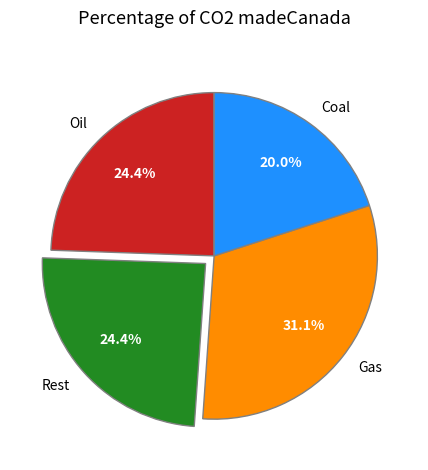

How many segments does this pie chart have?

4